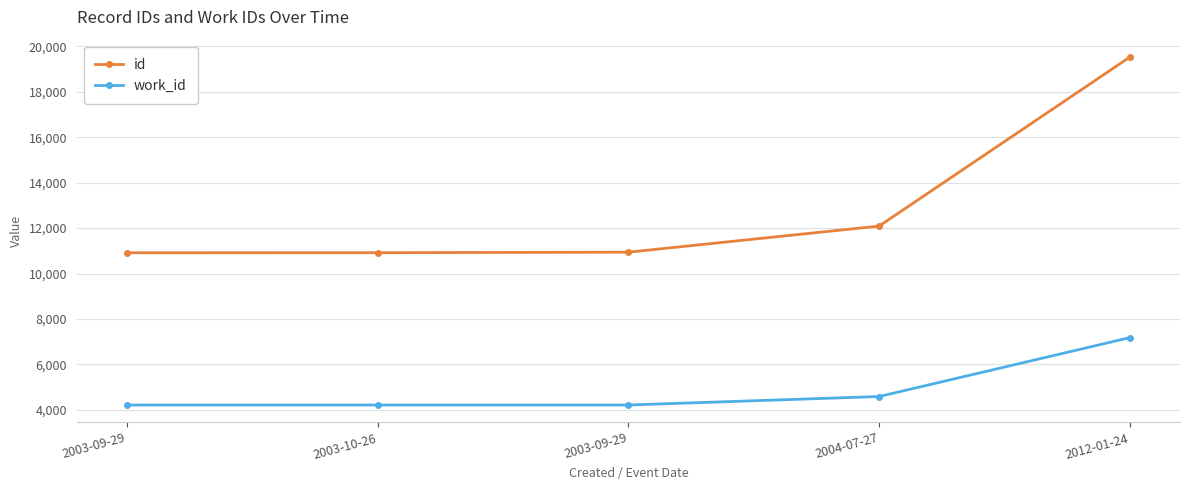

What are all the series names shown in the legend?

id, work_id